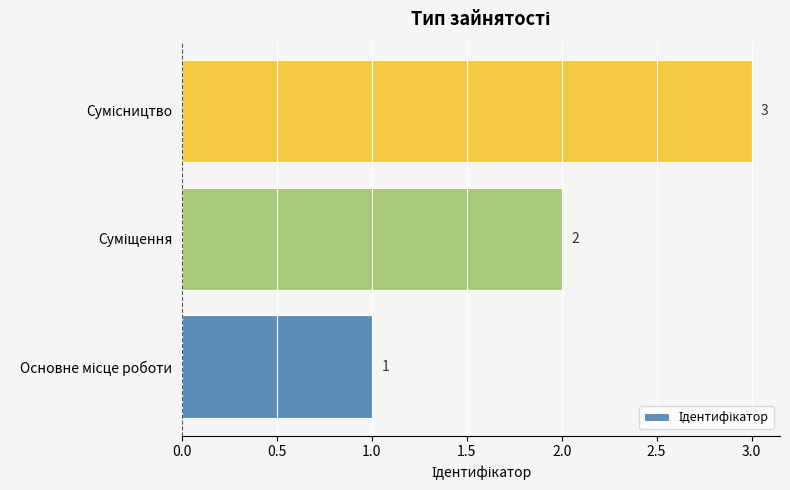

How many series are shown in this chart?

1